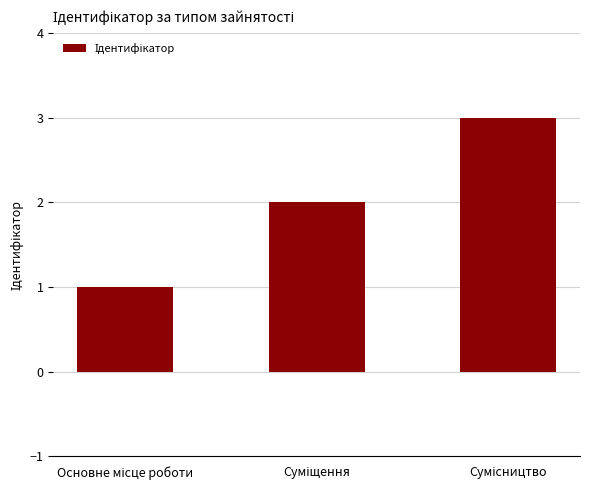

What is the sum of all values?

6